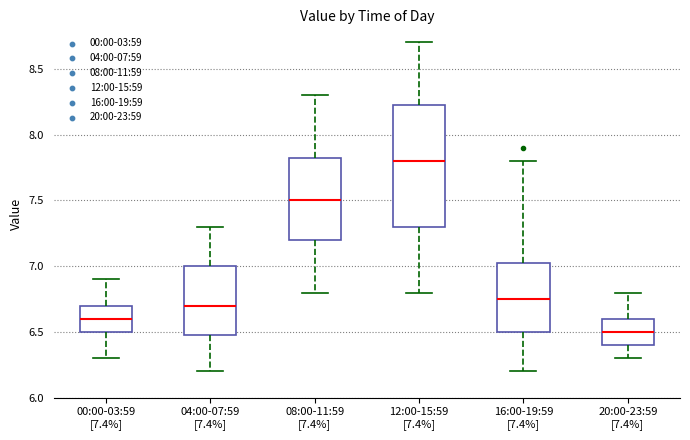

Comparing the boxes themselves (not the whiskers), which one is the tallest?

12:00-15:59 [7.4%]